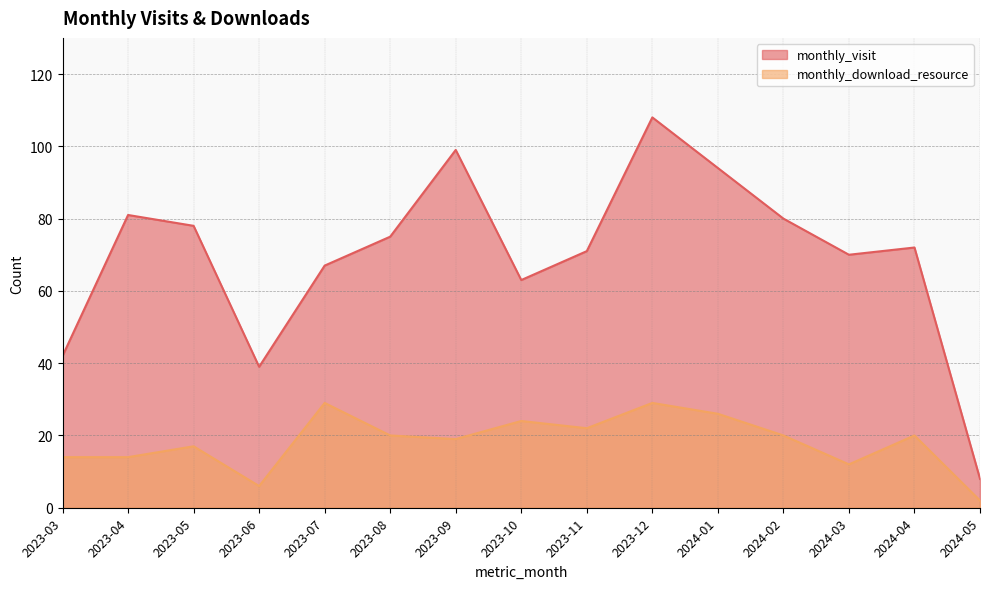

Reading right to left, what are all the values shown in this chart?

monthly_visit: 2024-05=8	2024-04=72	2024-03=70	2024-02=80	2024-01=94	2023-12=108	2023-11=71	2023-10=63	2023-09=99	2023-08=75	2023-07=67	2023-06=39	2023-05=78	2023-04=81	2023-03=42
monthly_download_resource: 2024-05=2	2024-04=20	2024-03=12	2024-02=20	2024-01=26	2023-12=29	2023-11=22	2023-10=24	2023-09=19	2023-08=20	2023-07=29	2023-06=6	2023-05=17	2023-04=14	2023-03=14